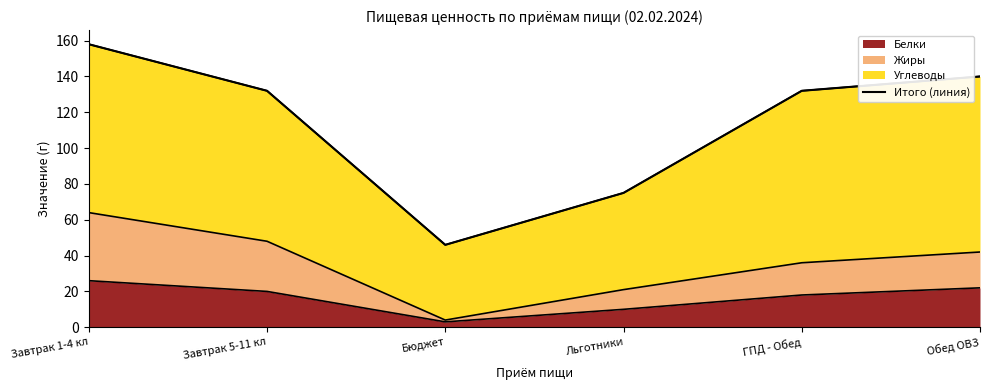

How many interior local valleys (lower than both neighbors) does the data have?

1